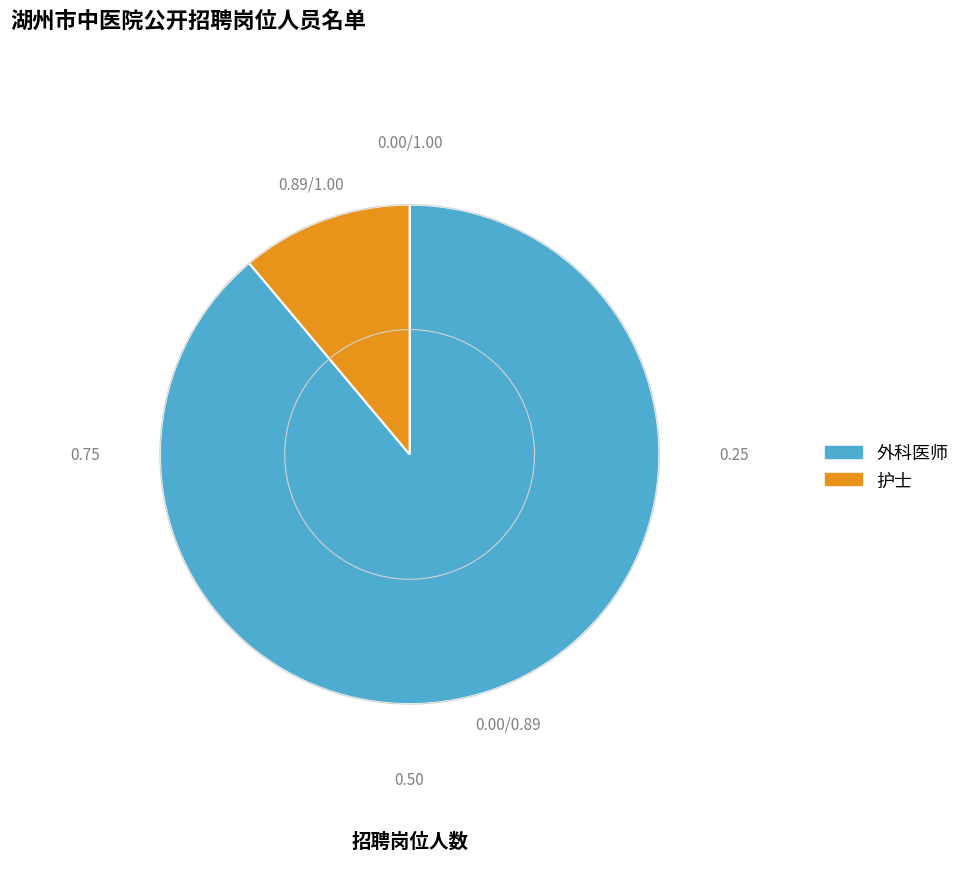

Which category has the biggest portion of the pie?

外科医师